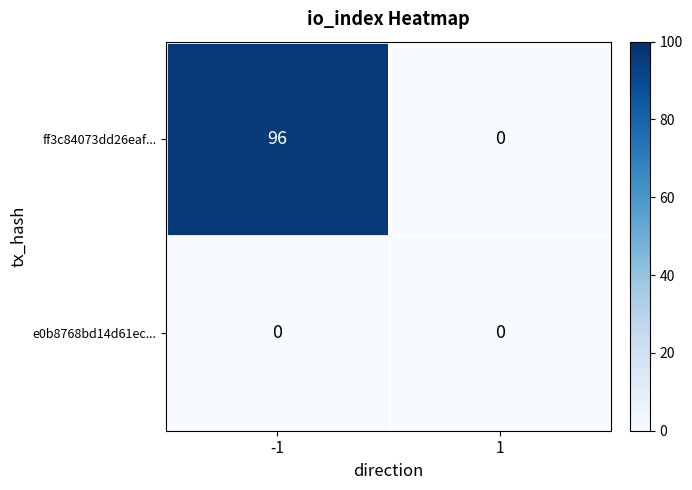

What is the sum of all ff3c84073dd26eaf... values?

96